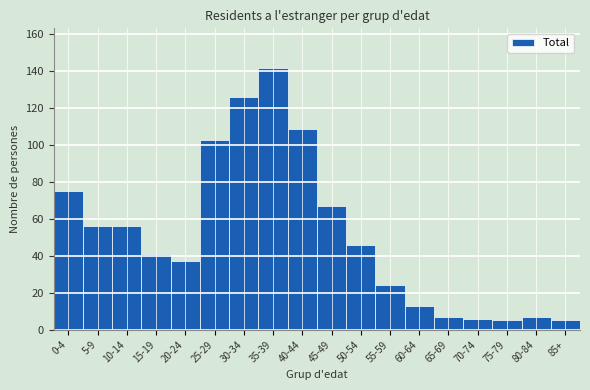

Reading left to right, list all the values displayed in this chart.

75	56	56	41	37	103	126	142	109	67	46	24	13	7	6	5	7	5